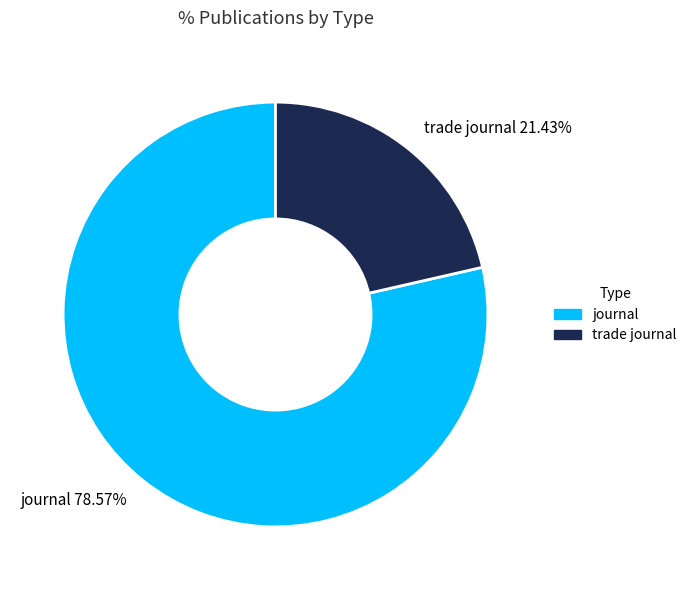

What percentage is the journal slice, to the nearest percent?

79%